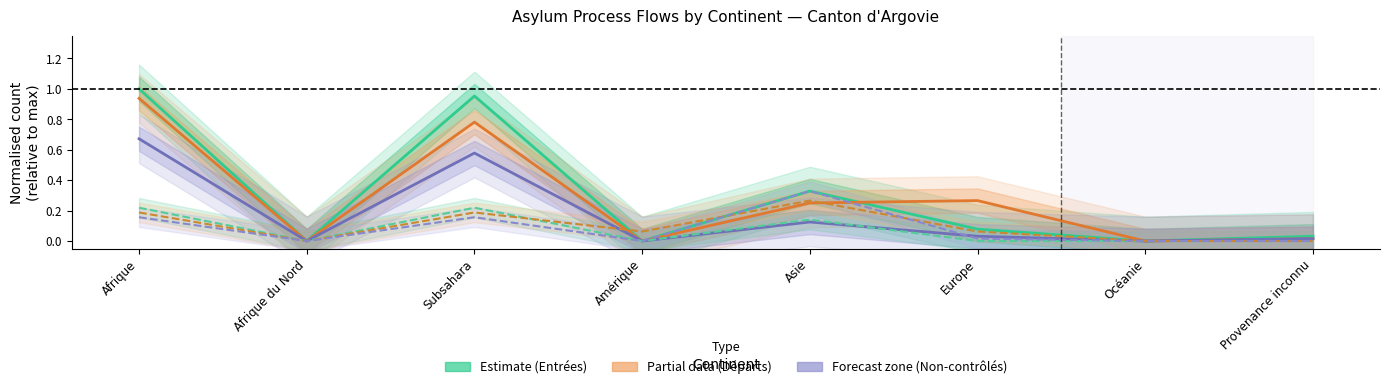

Reading right to left, list all the values displayed in this chart.

Entrées (col_2): 0.0	0.0	0.1	0.3	0.0	1.0	0.0	1.0
Départs Total (col_9): 0.0	0.0	0.3	0.2	0.0	0.8	0.0	0.9
Départs non-contrôlés (col_14): 0.0	0.0	0.0	0.1	0.0	0.6	0.0	0.7
Octrois asile (col_6): 0.0	0.0	0.0	0.1	0.0	0.2	0.0	0.2
Règlements cantons (col_8): 0.0	0.0	0.1	0.3	0.1	0.2	0.0	0.2
Renvois (col_7): 0.0	0.0	0.0	0.3	0.0	0.2	0.0	0.2